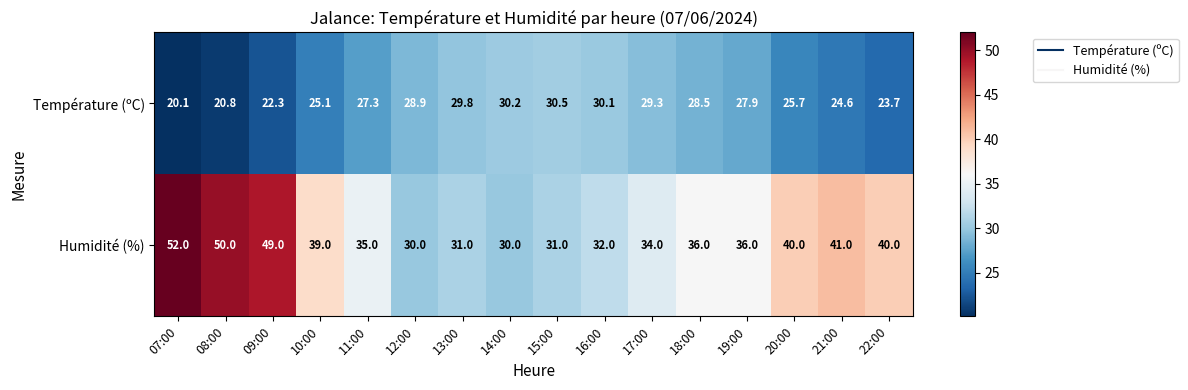

Is it true that Température (ºC) equals 10.4 at 20:00?

False